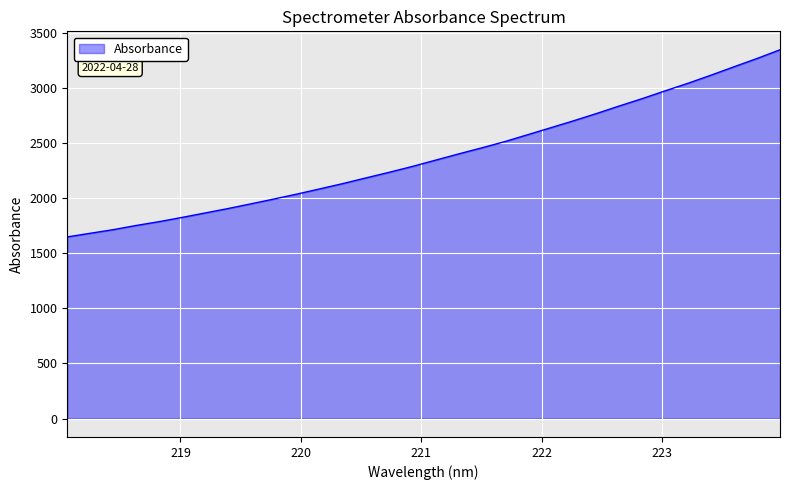

How many series are shown in this chart?

1